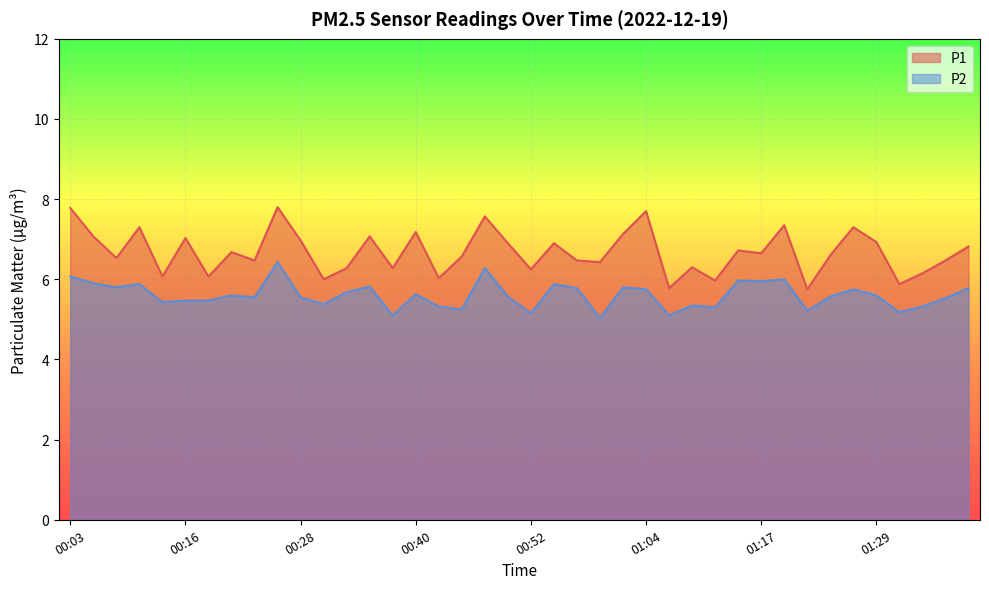

True or false: P1 has a value of 2.2 at 01:34.

False